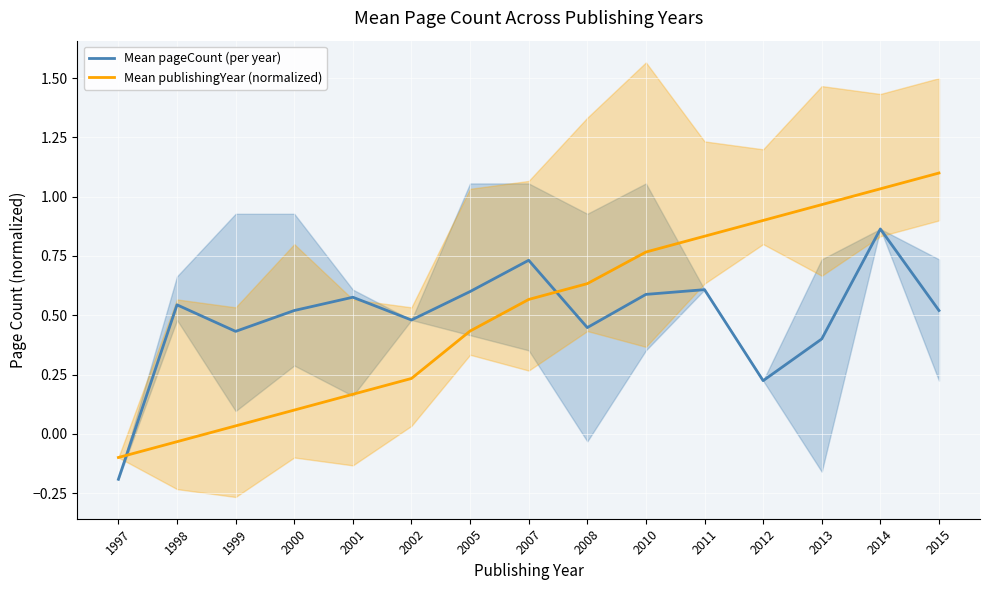

Reading left to right, transcribe all the data shown in this chart.

Mean pageCount (per year): -0.2	0.5	0.4	0.5	0.6	0.5	0.6	0.7	0.4	0.6	0.6	0.2	0.4	0.9	0.5
Mean publishingYear (normalized): -0.1	-0.0	0.0	0.1	0.2	0.2	0.4	0.6	0.6	0.8	0.8	0.9	1.0	1.0	1.1